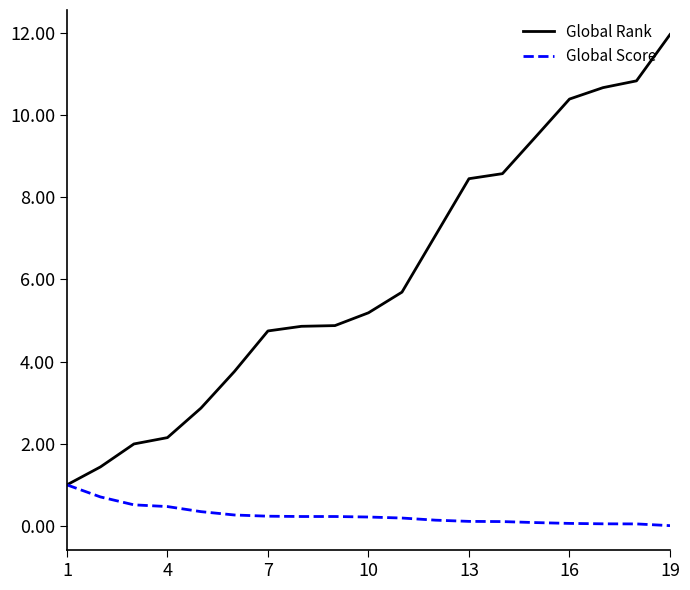

What is the greatest value displayed?

12.0